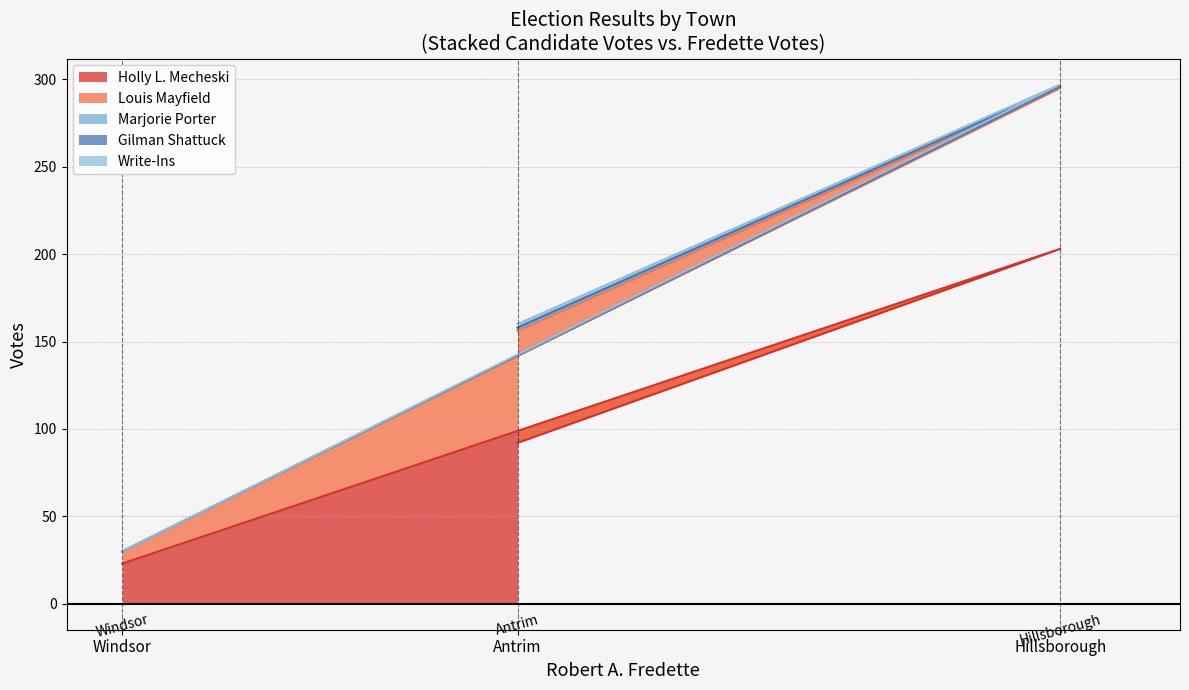

How many values in the Holly L. Mecheski series are below 92?

1